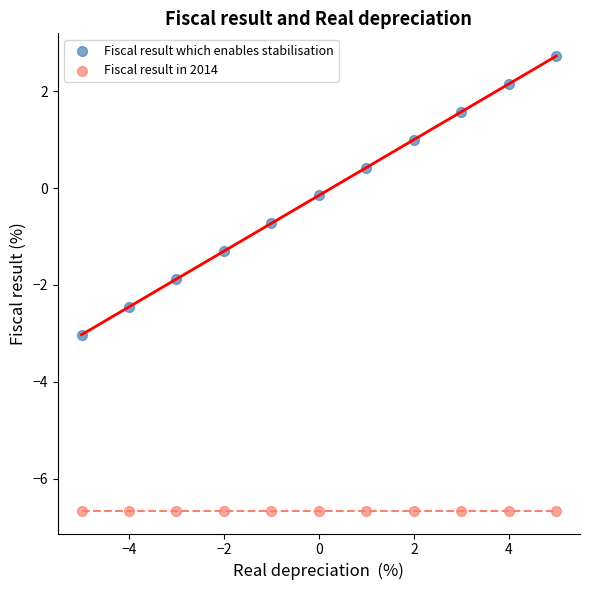

Which series reaches the maximum Y coordinate?

Fiscal result which enables stabilisation